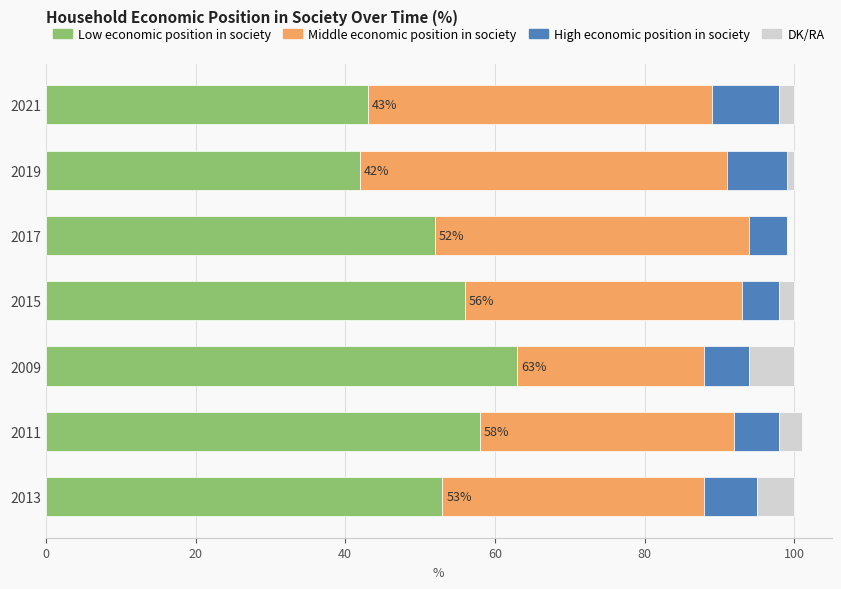

The Low economic position in society series shows 53 at 2013. True or false?

True